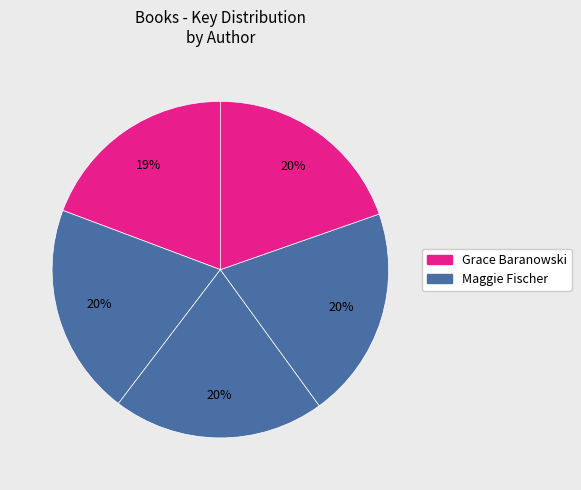

To the nearest percent, what is the average slice percentage?

20%